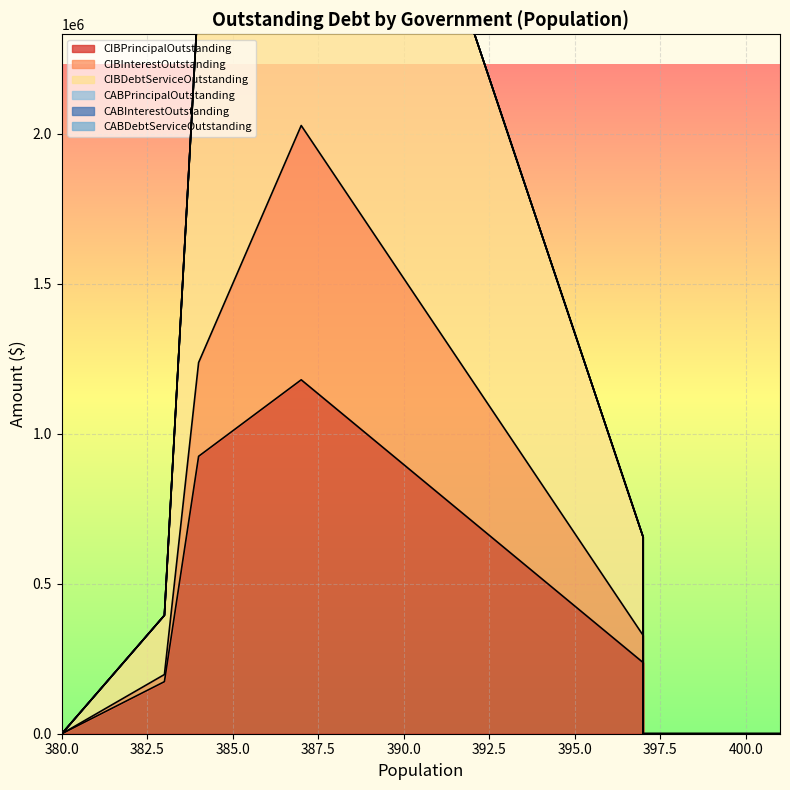

True or false: CABInterestOutstanding has more than 0 points higher than both neighbors.

False